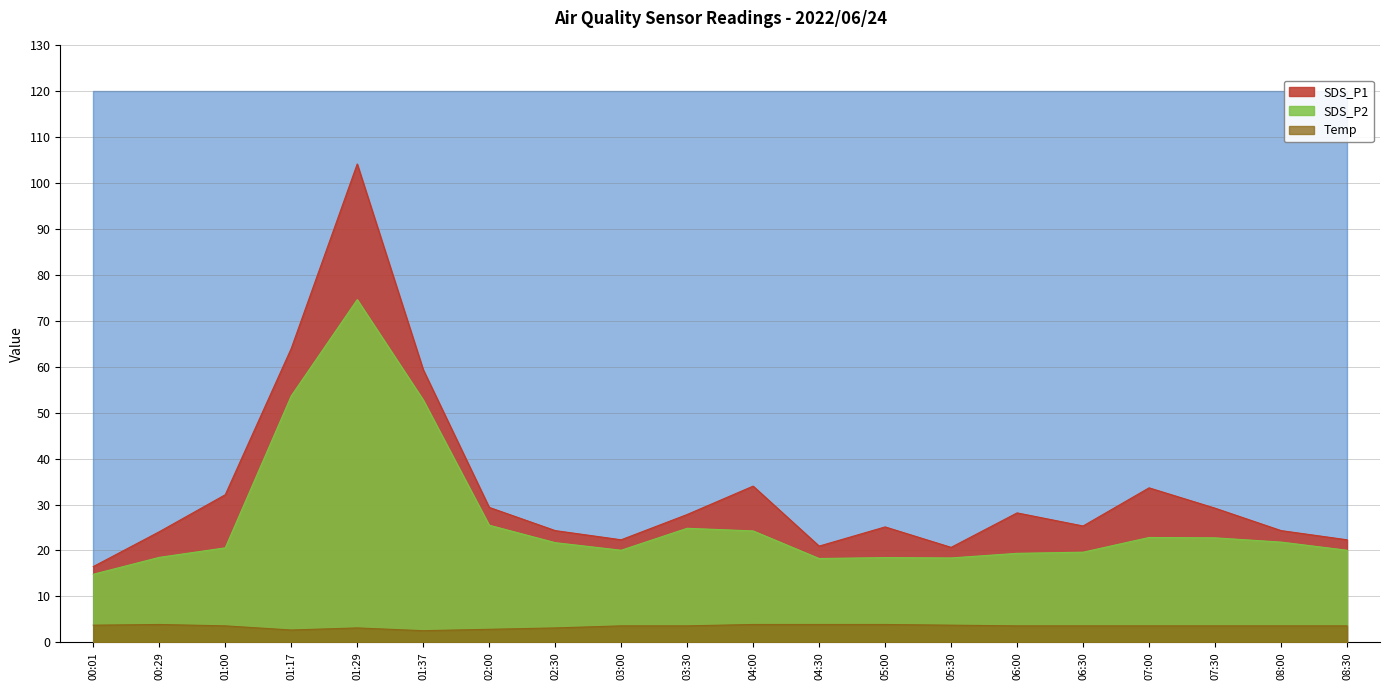

Rank the series at 05:00 from highest to lowest value.

SDS_P1, SDS_P2, Temp